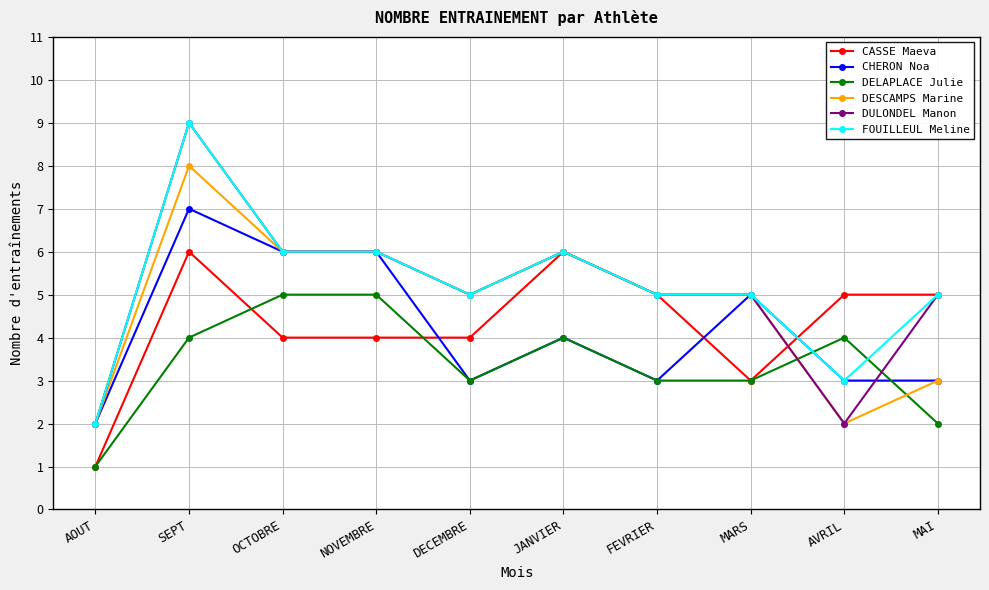

Where is the first local maximum for DESCAMPS Marine?

SEPT